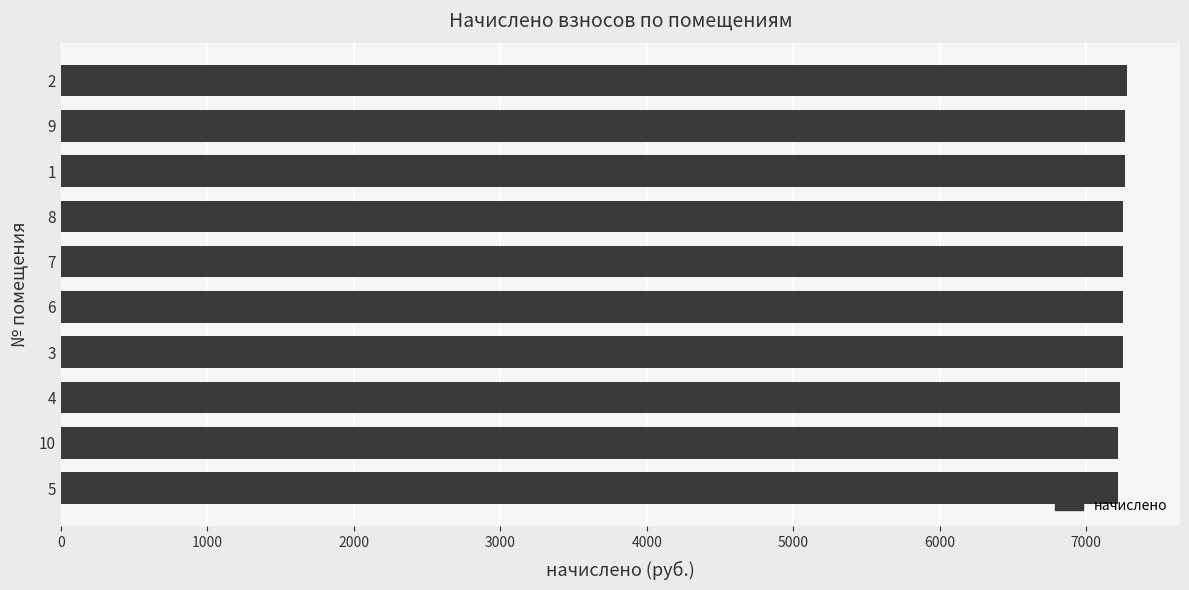

The value at 7 is 2786.1. True or false?

False